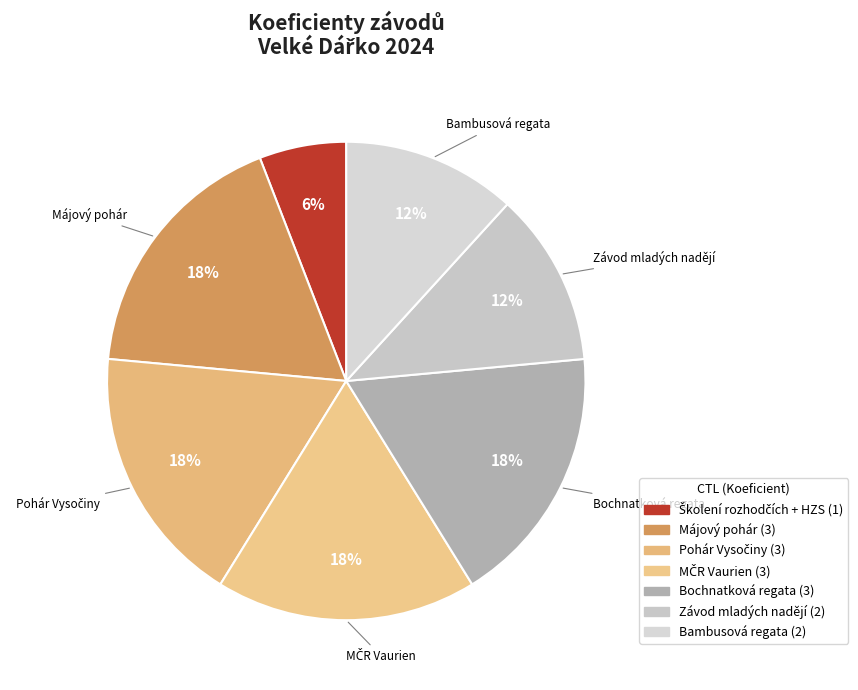

Count the number of slices in the pie.

7